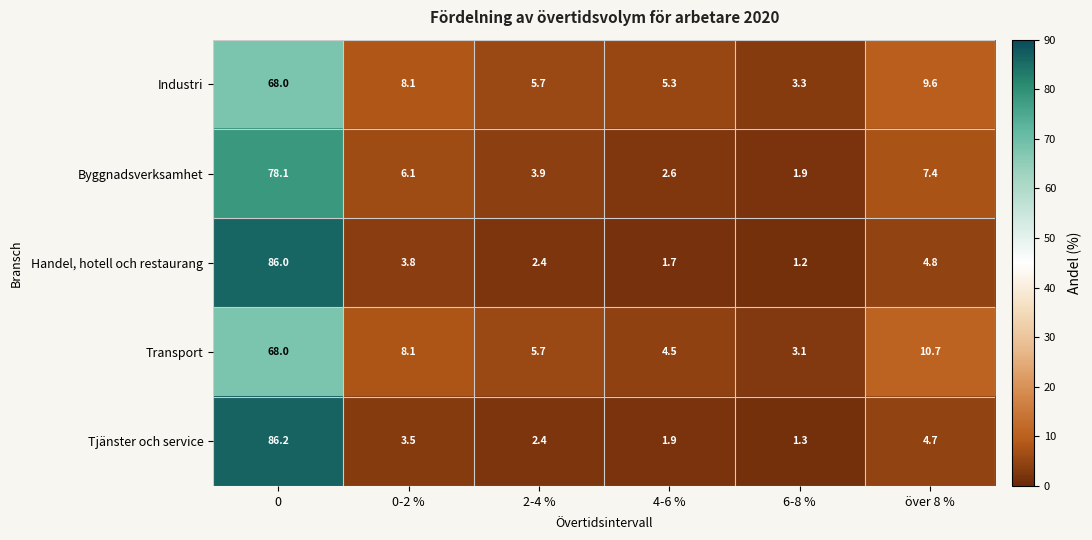

The Handel, hotell och restaurang series shows 1.2 at 6-8 %. True or false?

True